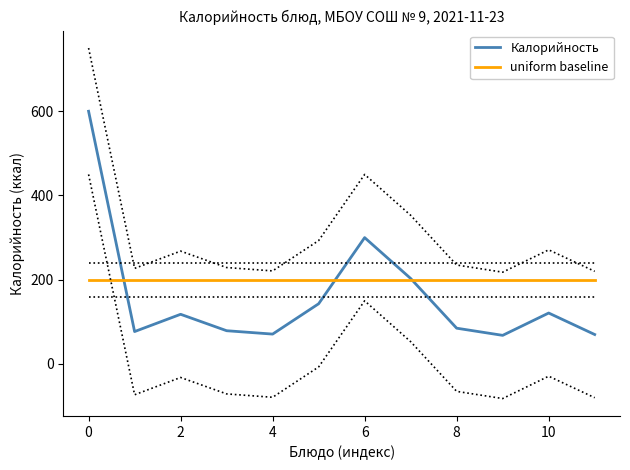

True or false: uniform baseline has more than 2 points higher than both neighbors.

False